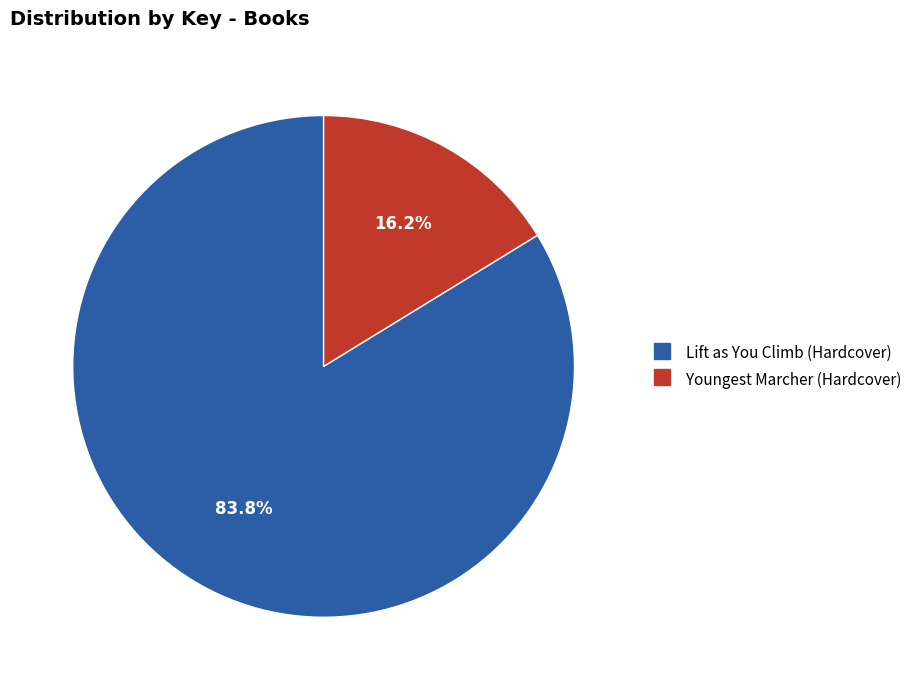

Between Youngest Marcher (Hardcover) and Lift as You Climb (Hardcover), which is larger?

Lift as You Climb (Hardcover)